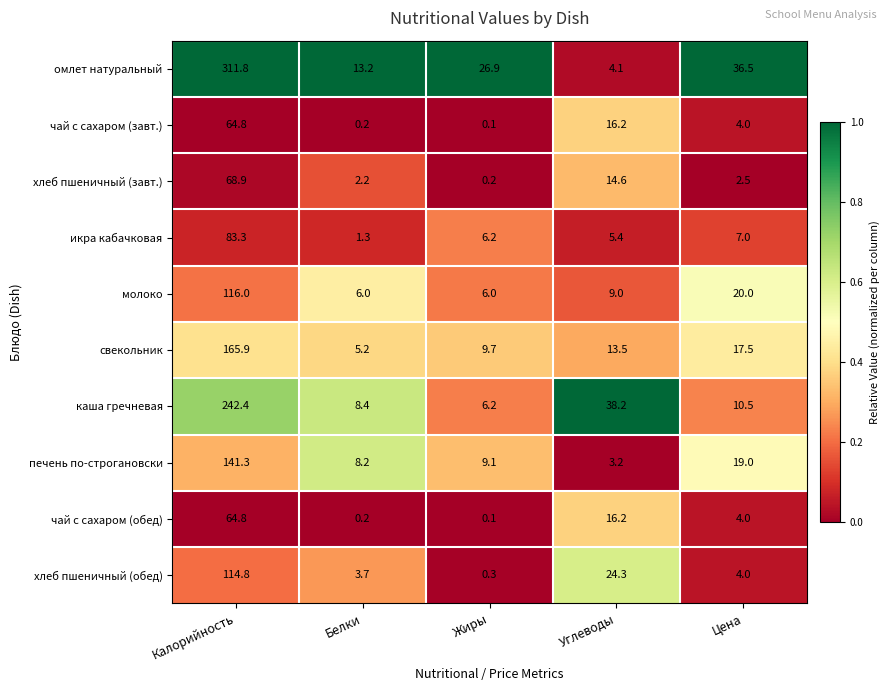

Read the хлеб пшеничный (завт.) value at Углеводы.

14.6